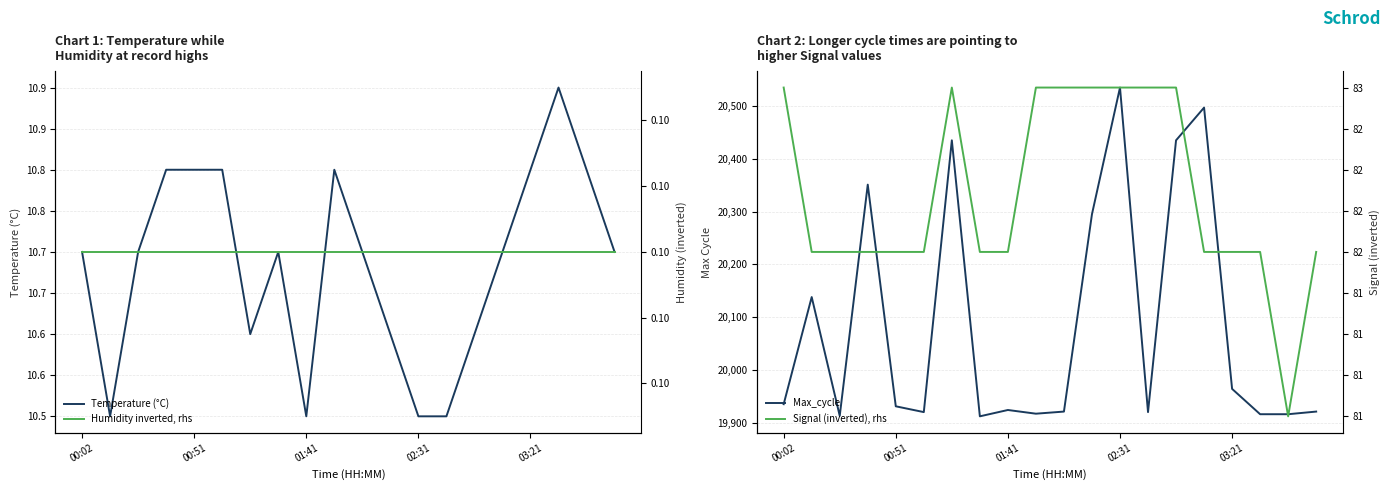

What position from the right is 15?

5